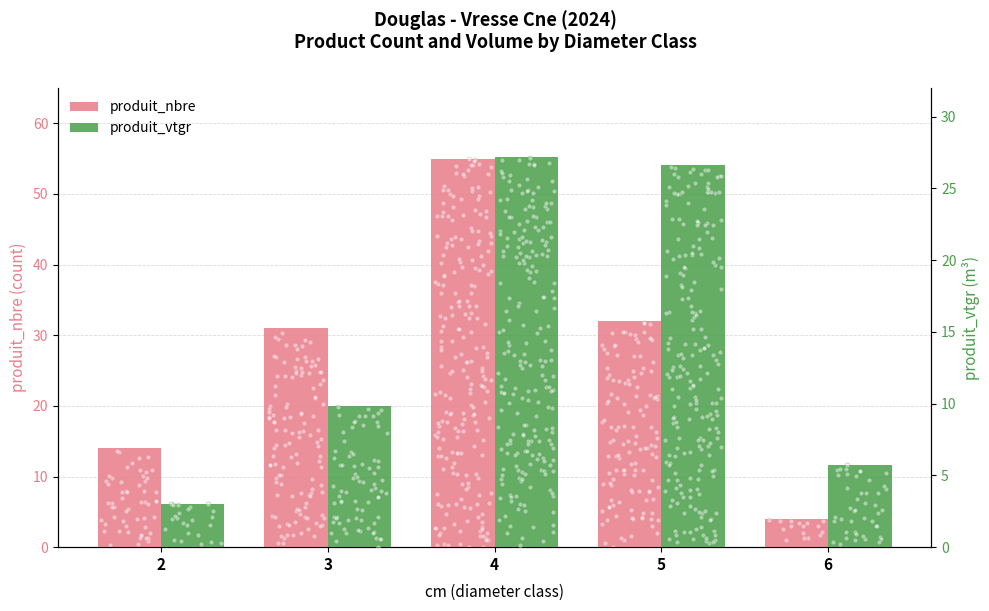

What are all the series names shown in the legend?

produit_nbre, produit_vtgr